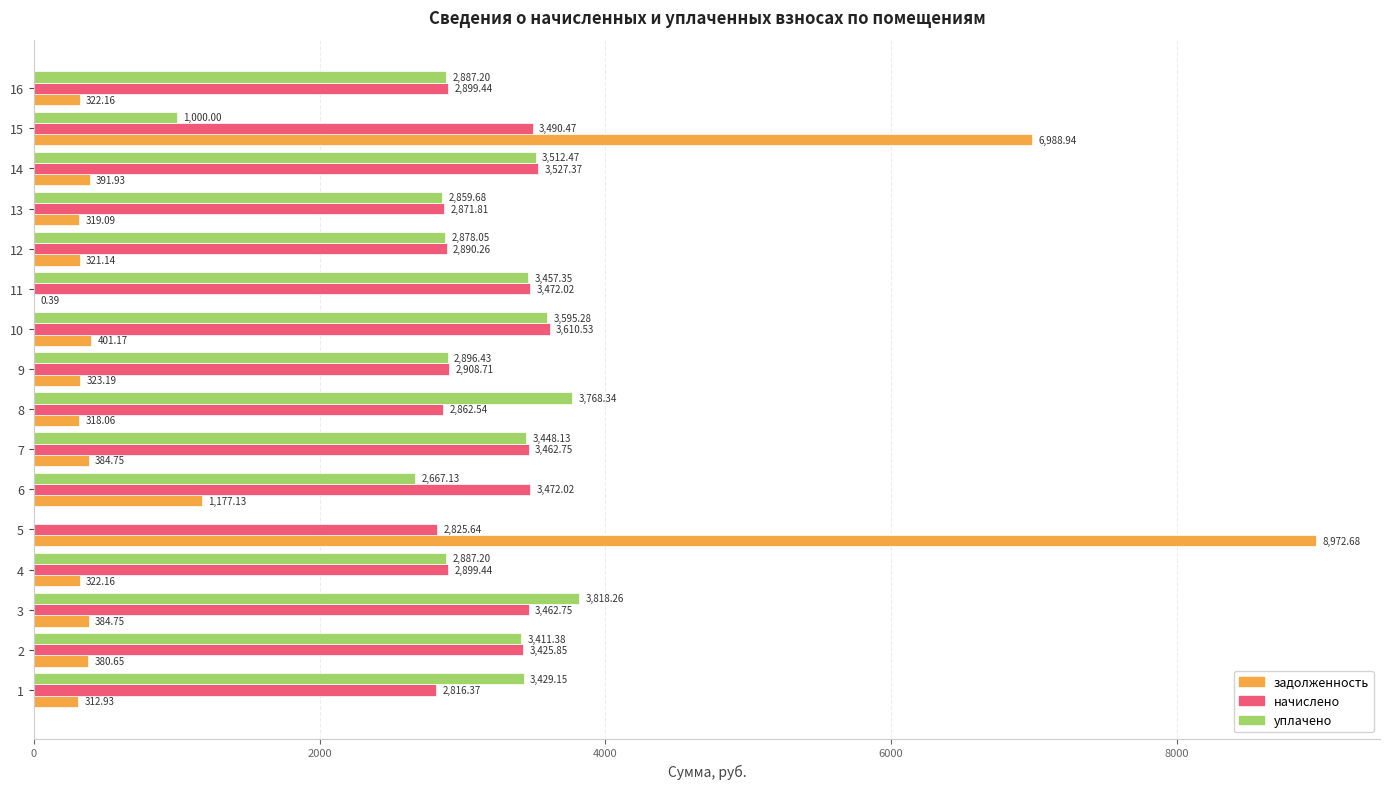

The начислено series shows 4521.8 at 11. True or false?

False